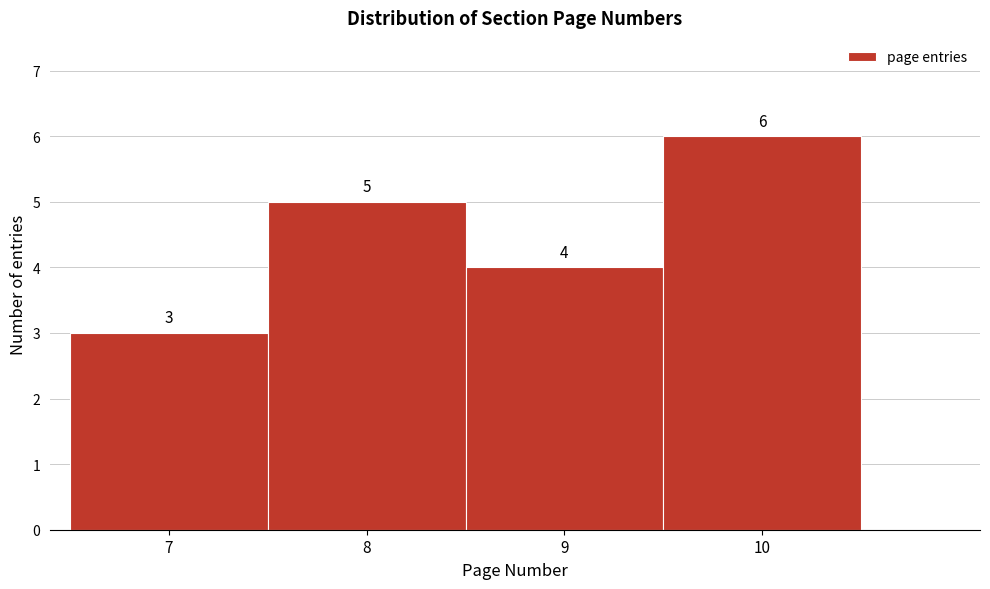

Reading left to right, transcribe this chart: for each bar, give the range it covers on the x-axis and its height.

6.5 to 7.5: 3
7.5 to 8.5: 5
8.5 to 9.5: 4
9.5 to 10.5: 6